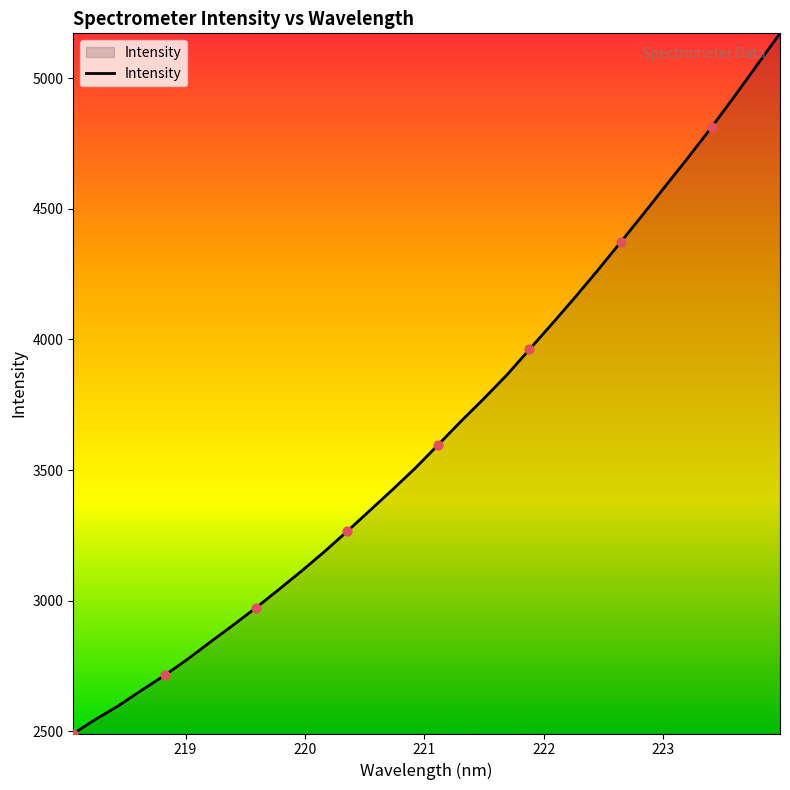

What is the minimum value shown in the chart?

2491.6